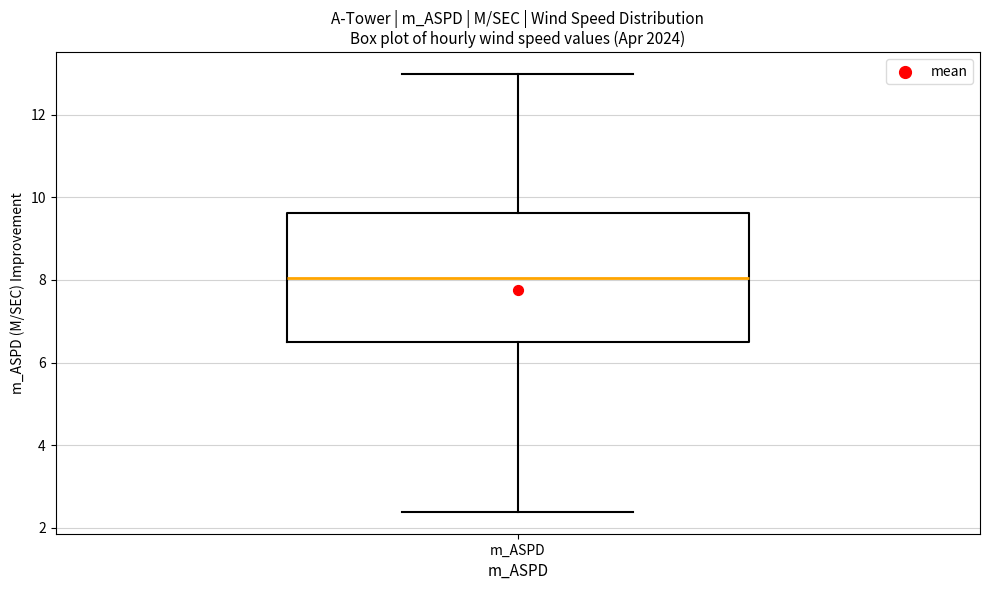

Where is the upper edge of the box for m_ASPD on the y-axis? The values are not printed on the chart, so give them approximately, as read against the axis.

9.6